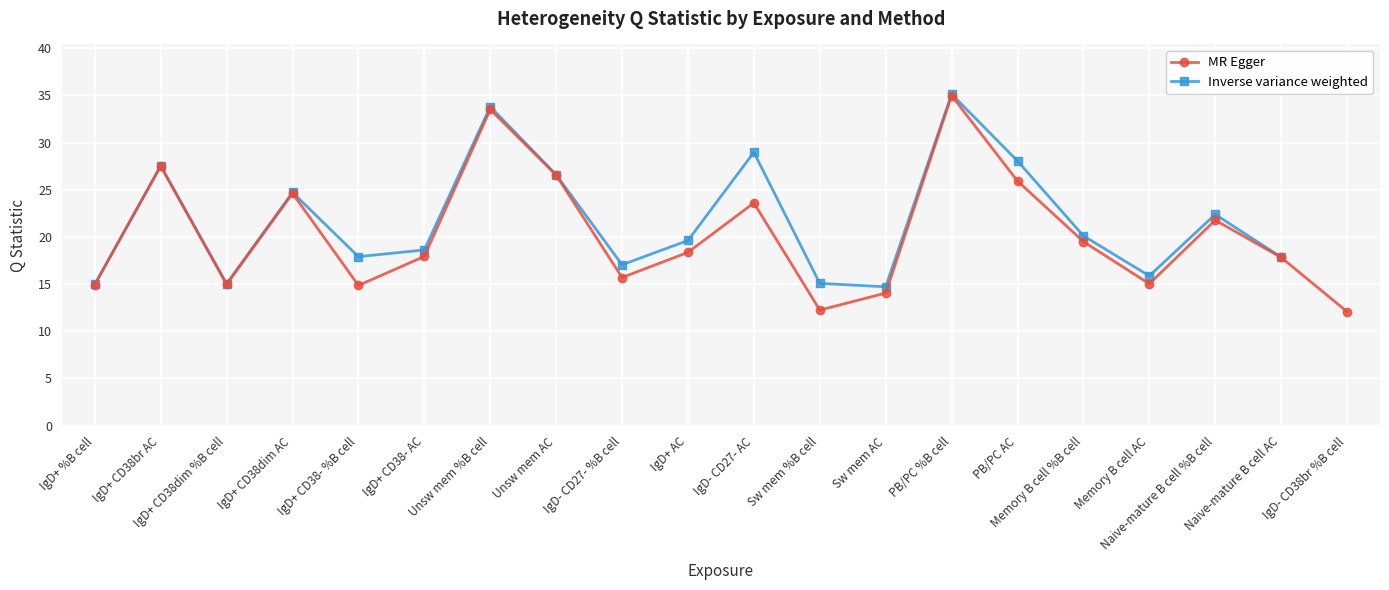

Which series has the largest total across all categories?

MR Egger